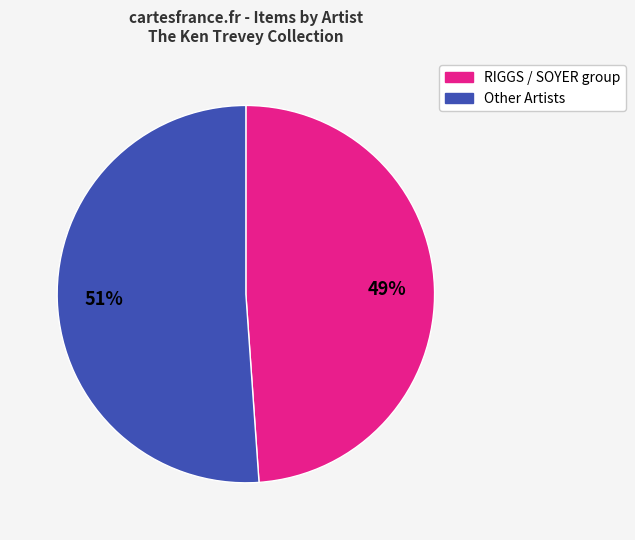

To the nearest percent, what is the average slice percentage?

50%